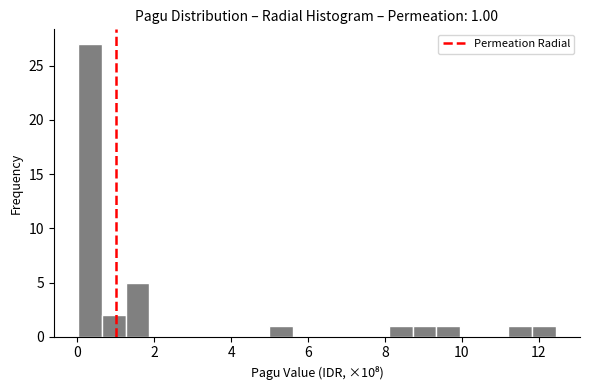

Around what value on the x-axis is the tallest bar? Give the approximate position of its centre, as read against the axis.

0.4